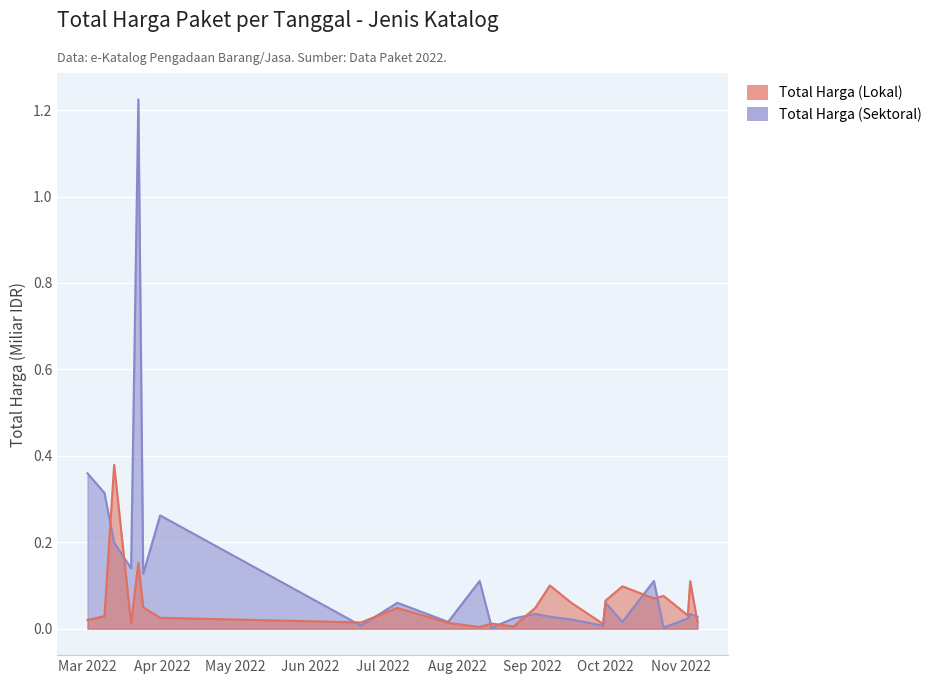

Which series has the largest range (max minus min)?

Total Harga (Sektoral)